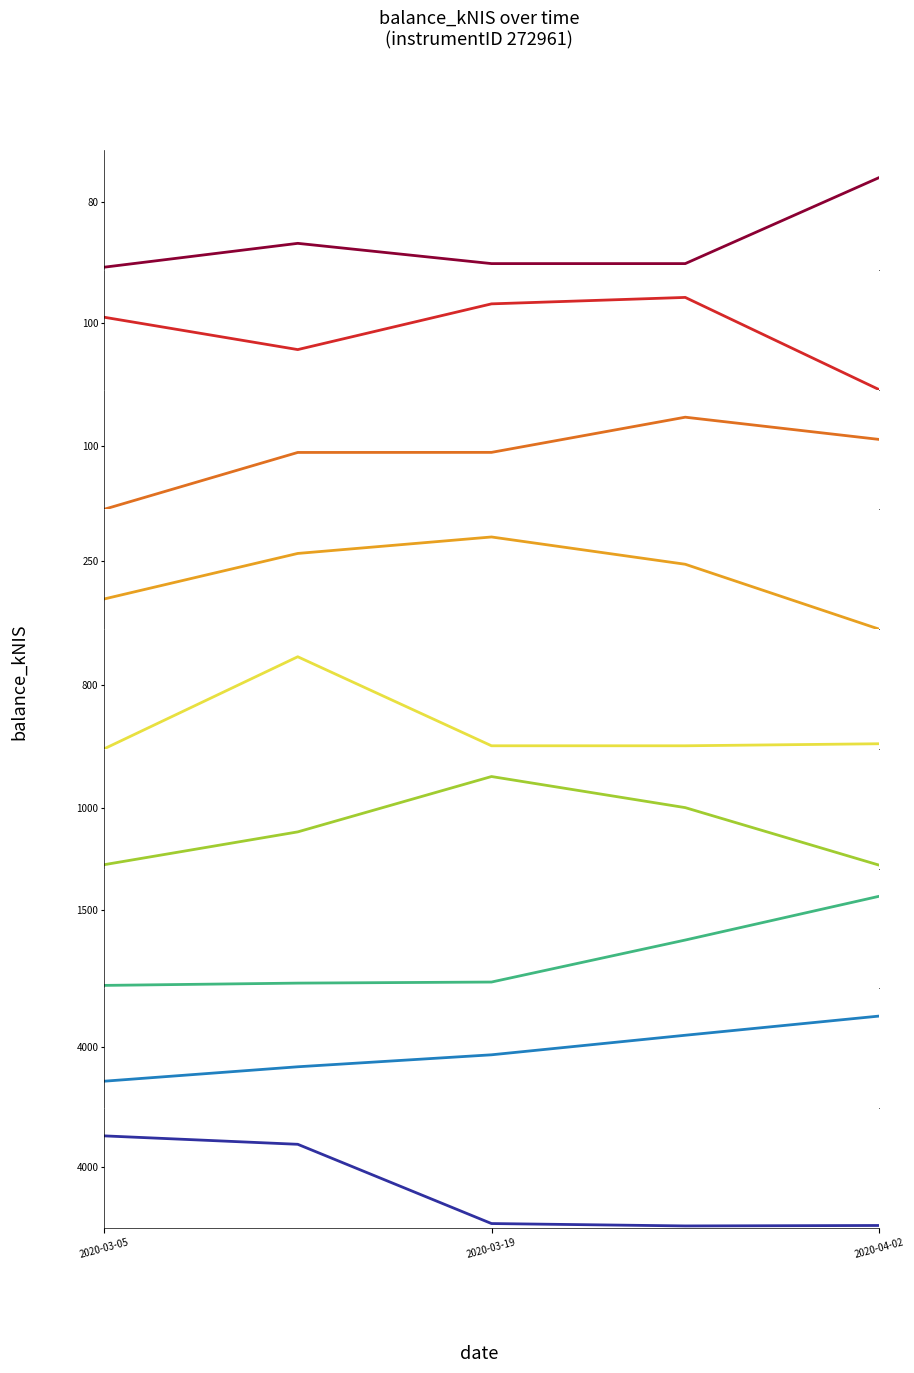

What is the difference between the maximum and minimum values?

6032.9